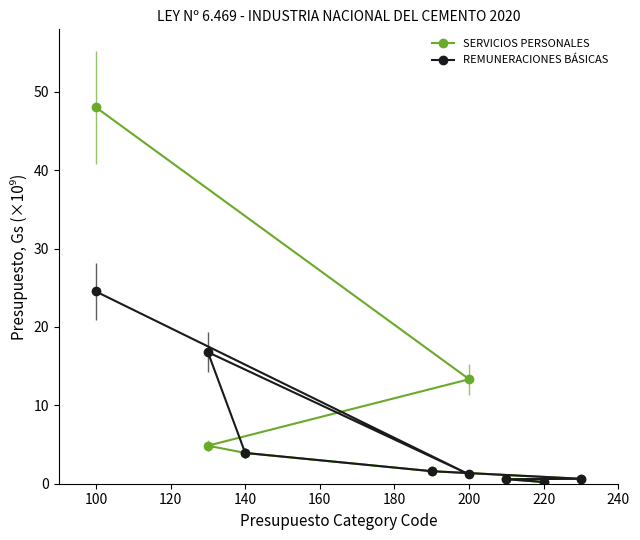

The REMUNERACIONES BÁSICAS series shows 0.2 at 220. True or false?

True